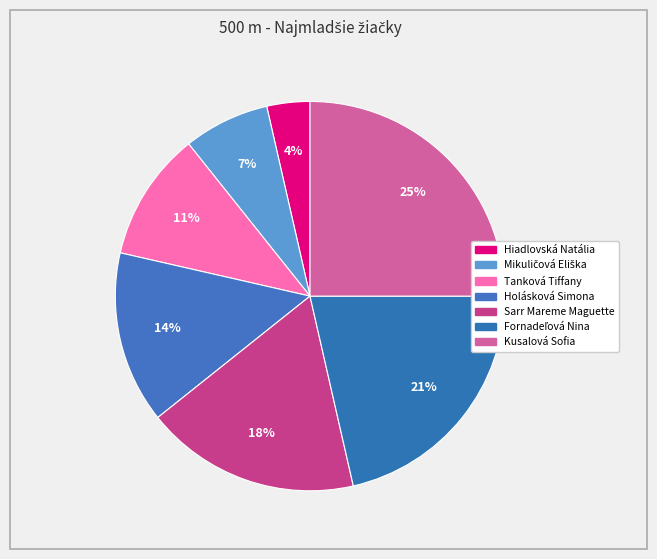

What is the largest slice in the pie chart?

Kusalová Sofia